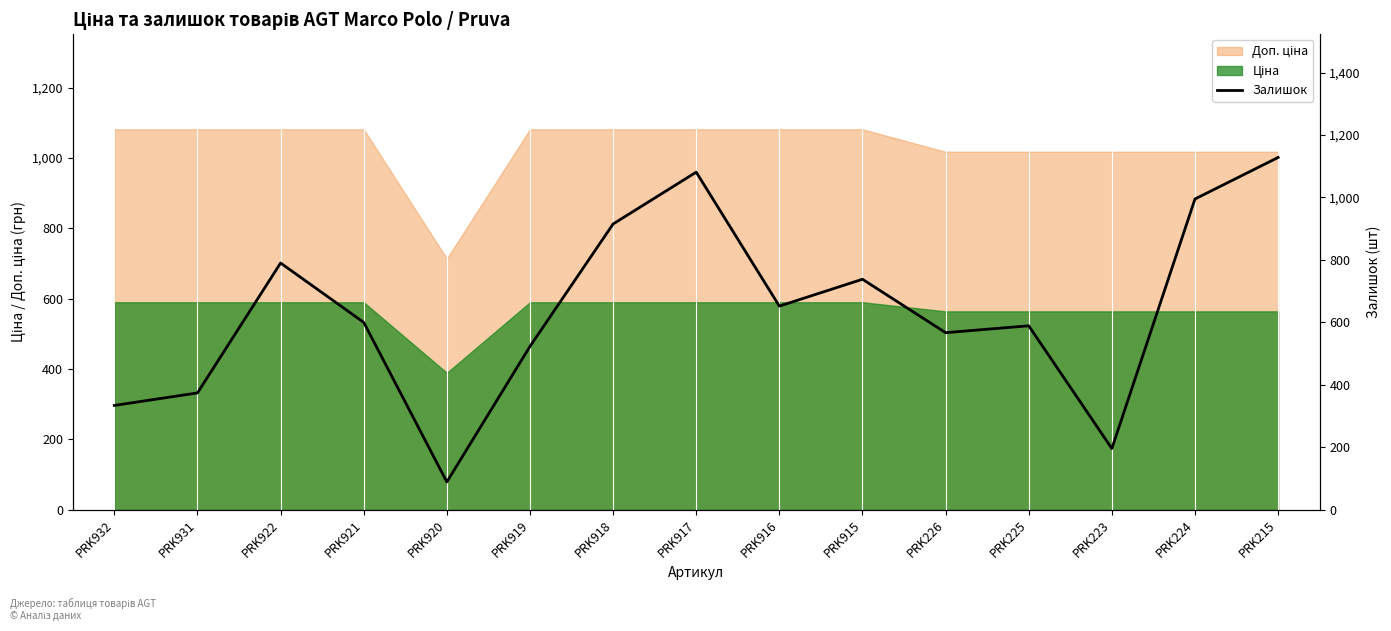

List the labels in order of value, largest first.

PRK215, PRK917, PRK224, PRK918, PRK922, PRK915, PRK916, PRK921, PRK225, PRK226, PRK919, PRK931, PRK932, PRK223, PRK920